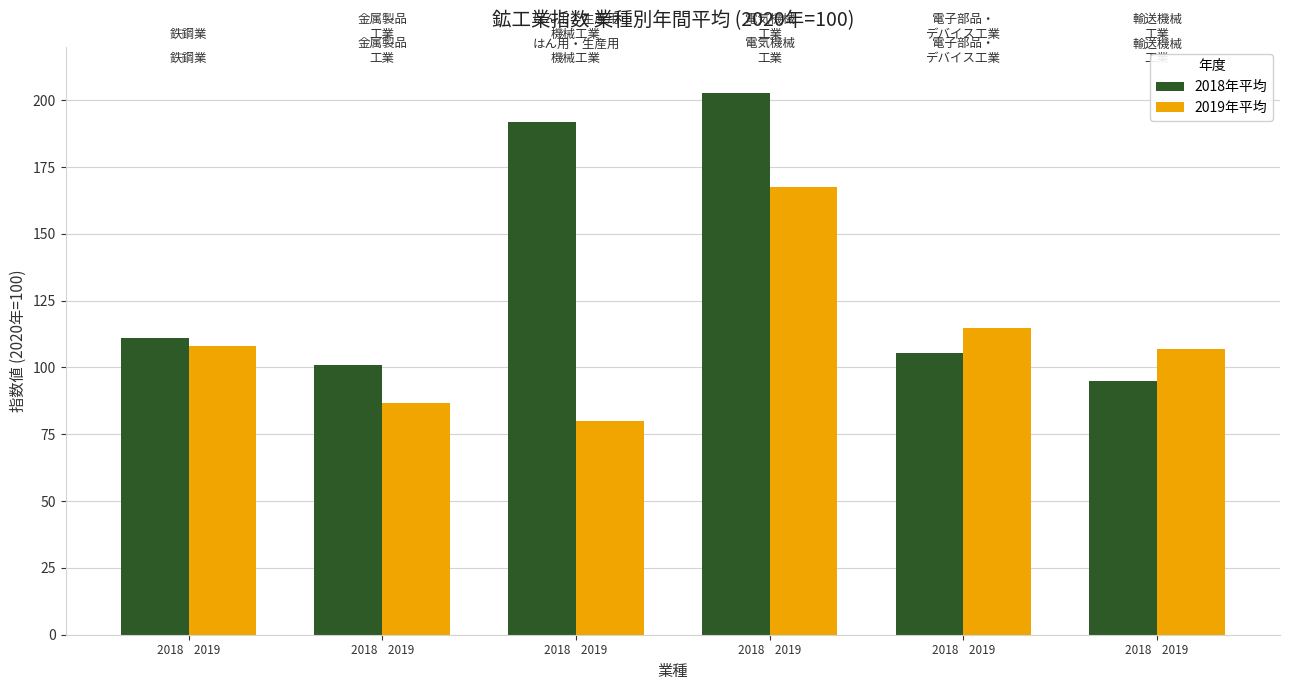

Where does the 2018年平均 series first go above 111?

2018    2019